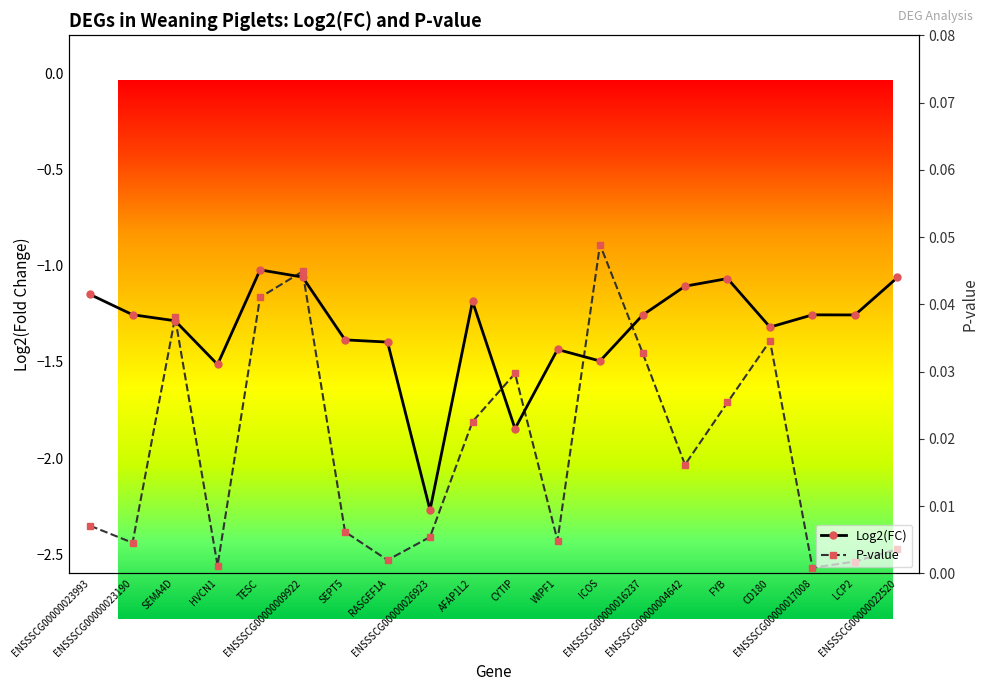

Rank the categories by P-value value from highest to lowest.

ICOS, ENSSSCG00000009922, TESC, SEMA4D, CD180, ENSSSCG00000016237, CYTIP, FYB, AFAP1L2, ENSSSCG00000004642, ENSSSCG00000023993, SEPT5, ENSSSCG00000026923, WIPF1, ENSSSCG00000023190, ENSSSCG00000022520, RASGEF1A, LCP2, HVCN1, ENSSSCG00000017008